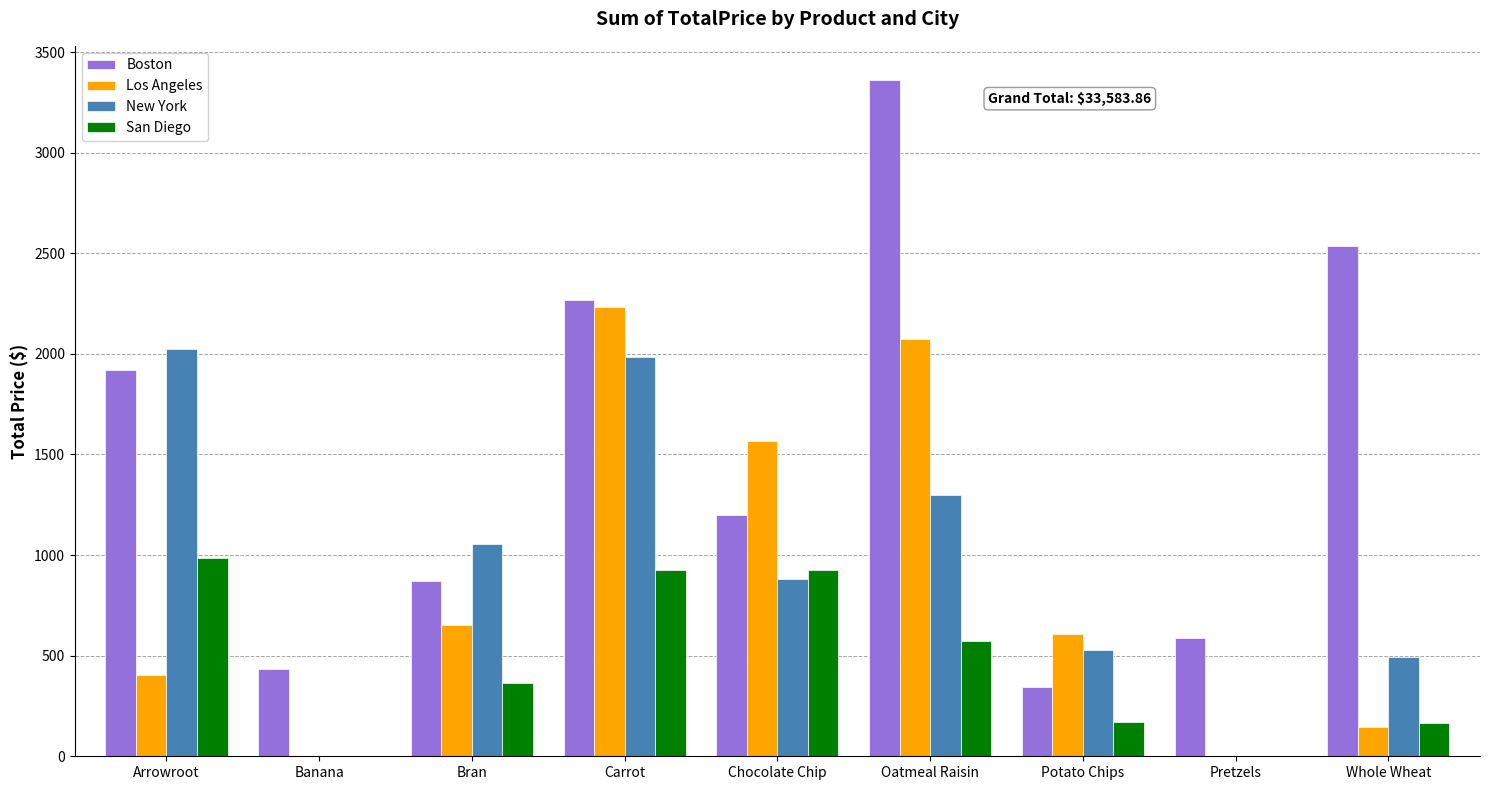

What is the average value of the San Diego series?

457.1